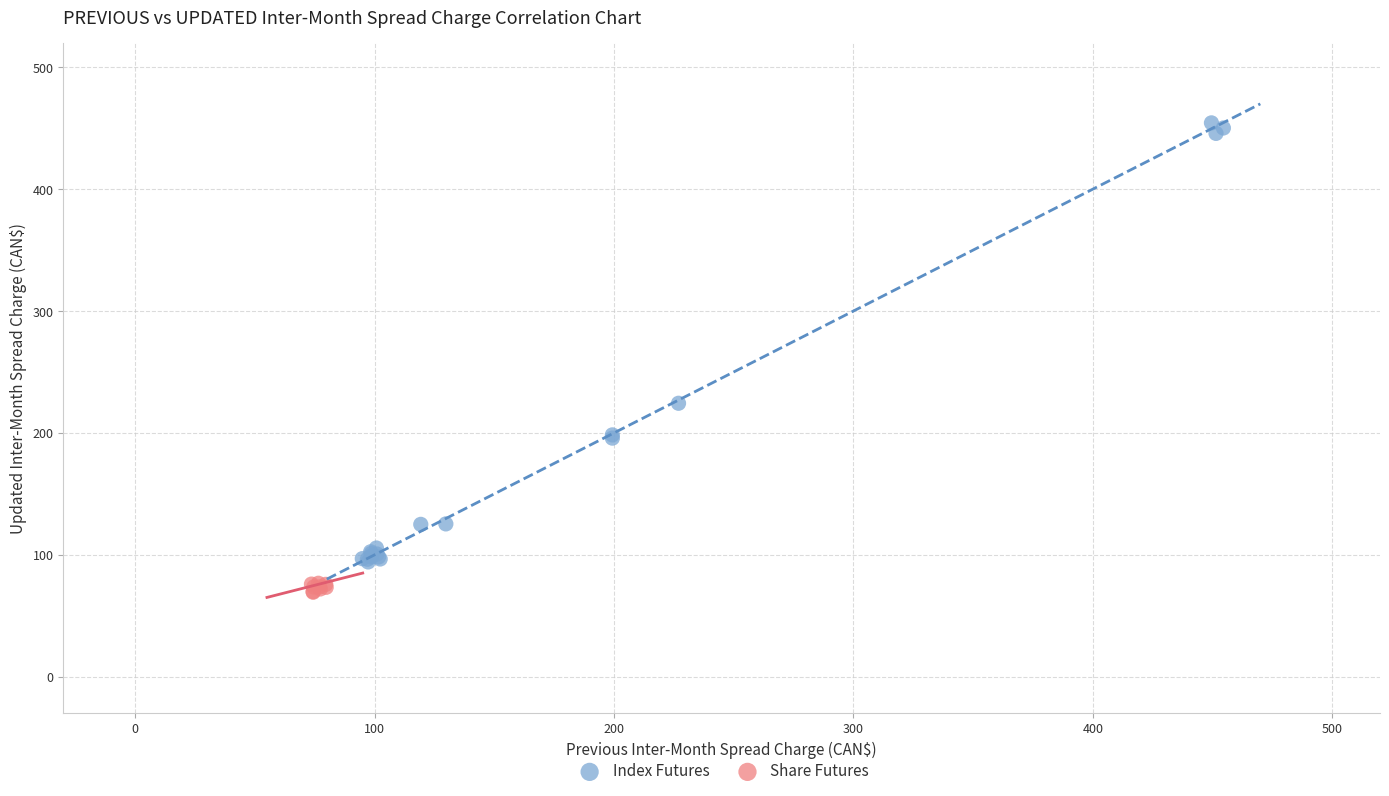

Which series has the widest spread of Y values?

Index Futures